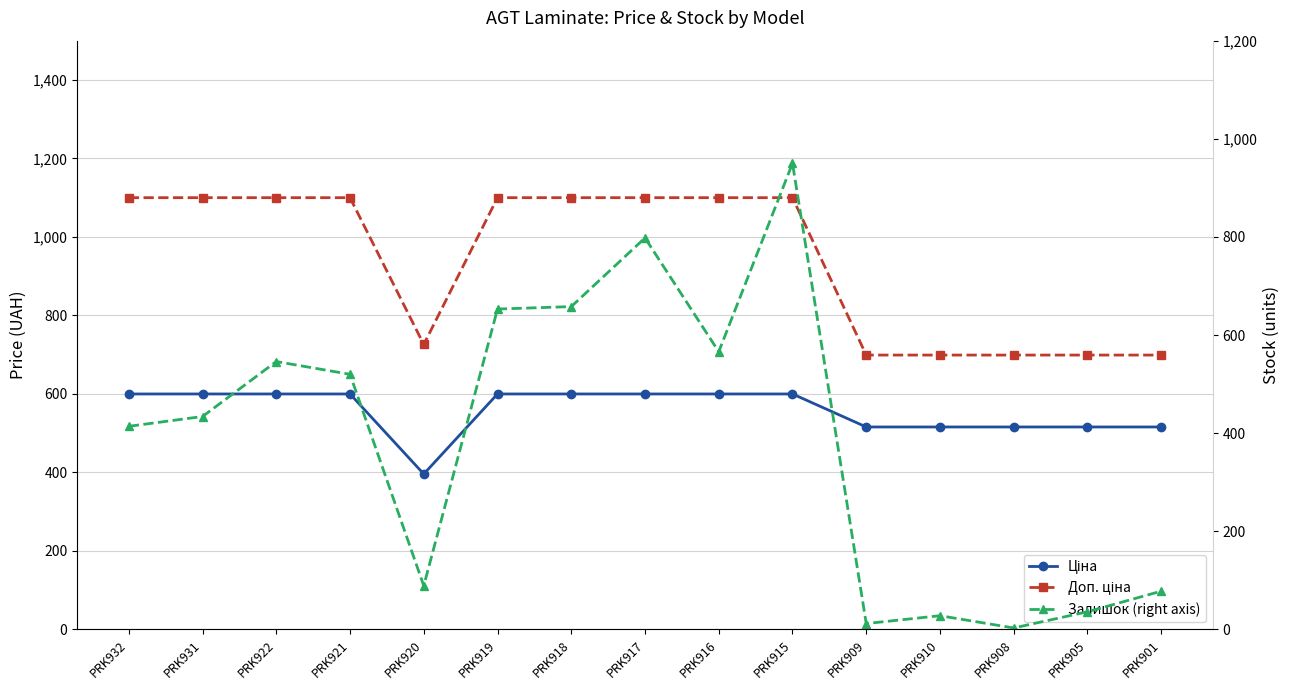

List the labels in order of Ціна value, largest first.

PRK932, PRK931, PRK922, PRK921, PRK919, PRK918, PRK917, PRK916, PRK915, PRK909, PRK910, PRK908, PRK905, PRK901, PRK920